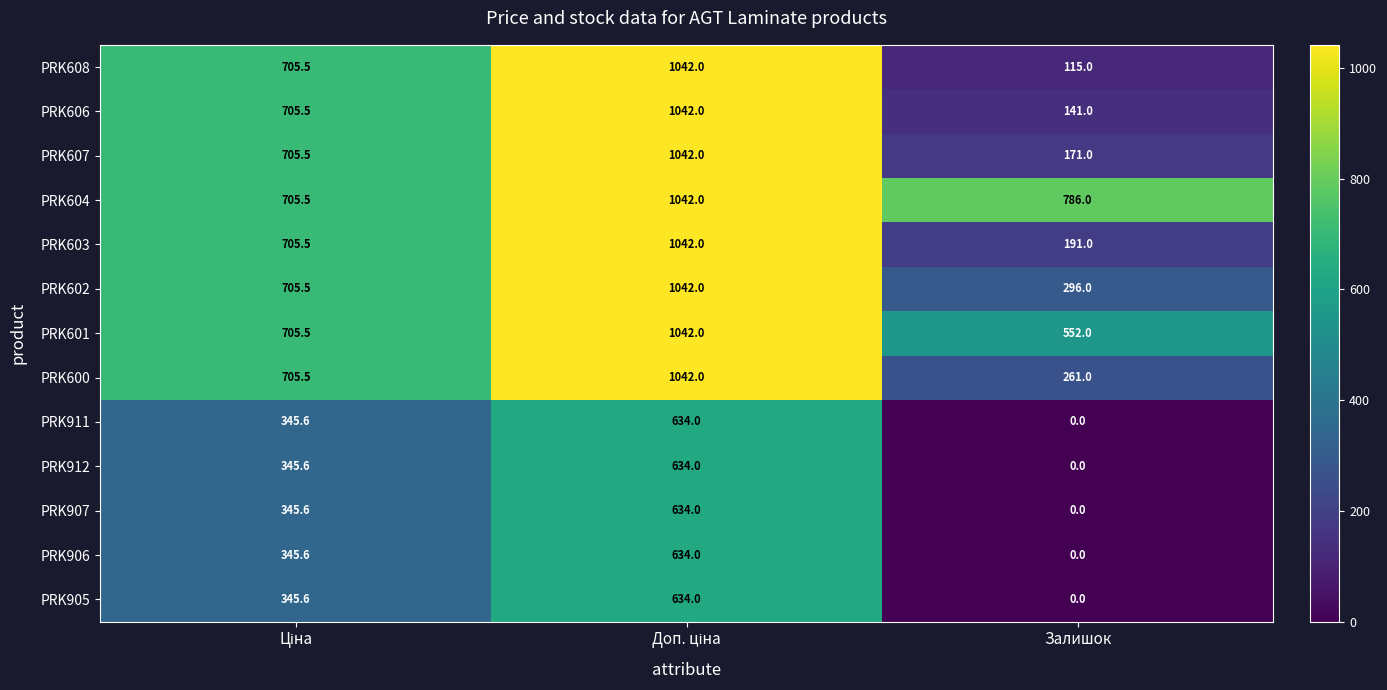

Which series has the largest total across all categories?

PRK604